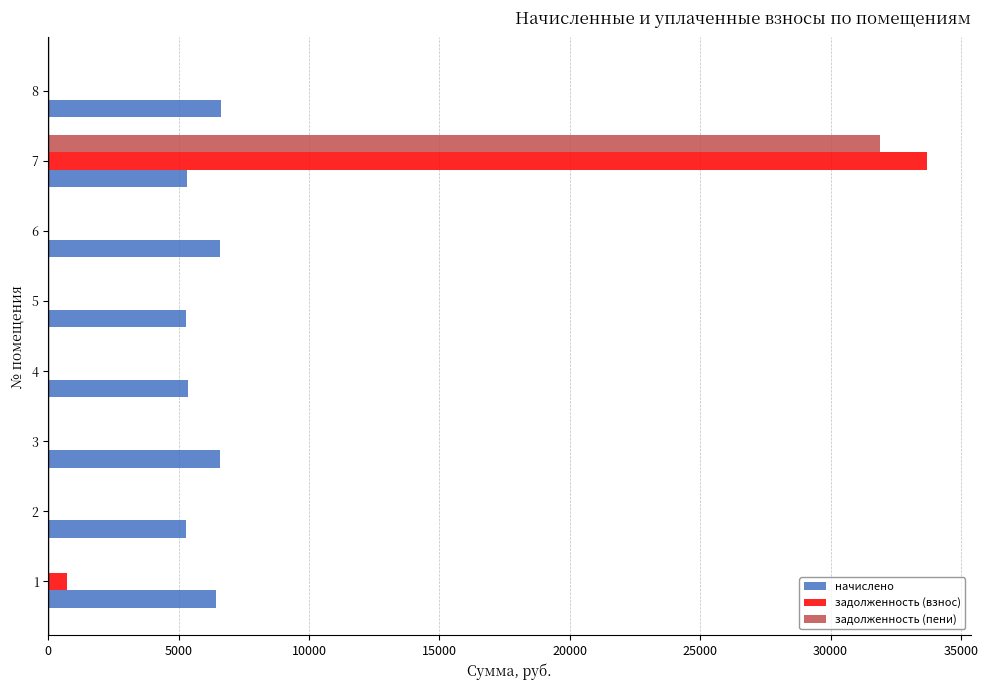

What is the maximum value shown in the chart?

33703.7